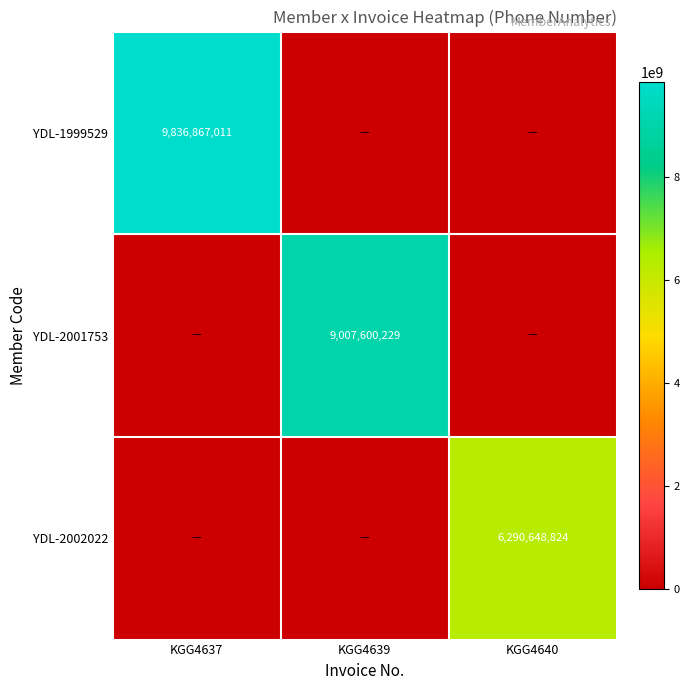

True or false: YDL-1999529 has a value of 4478147443 at KGG4637.

False